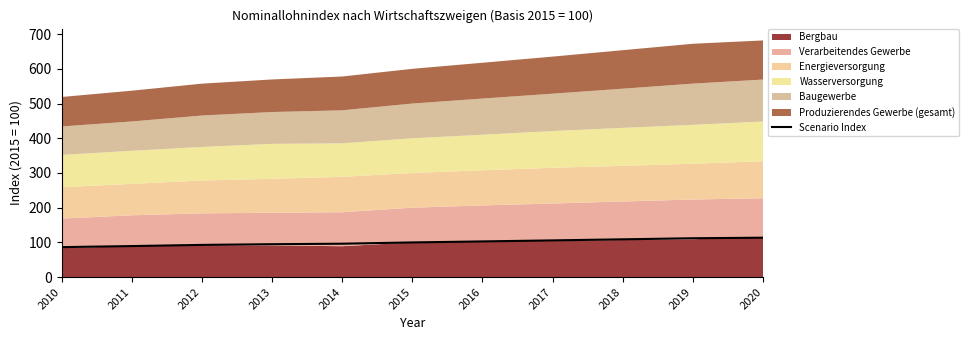

What is the minimum value shown in the chart?

86.5